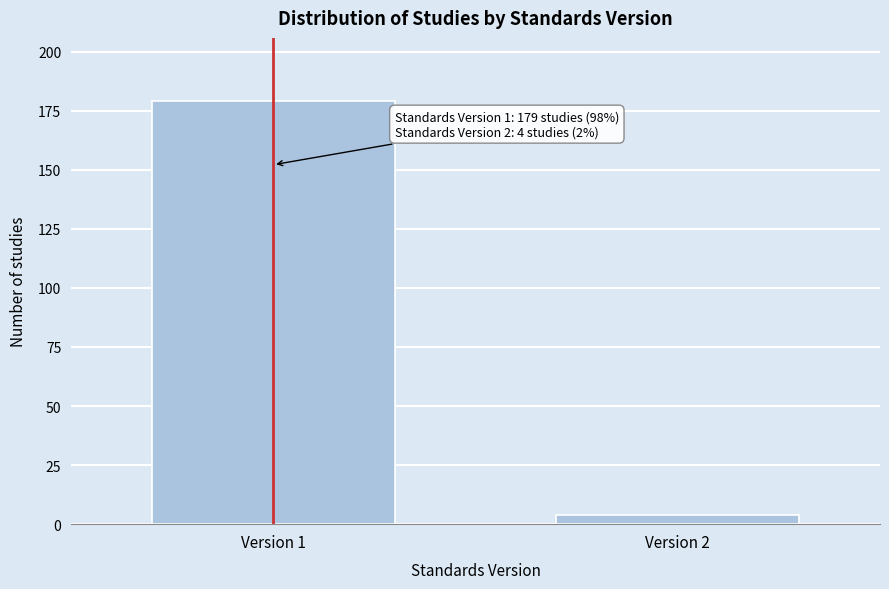

Reading left to right, list all the values displayed in this chart.

Version 1=179	Version 2=4